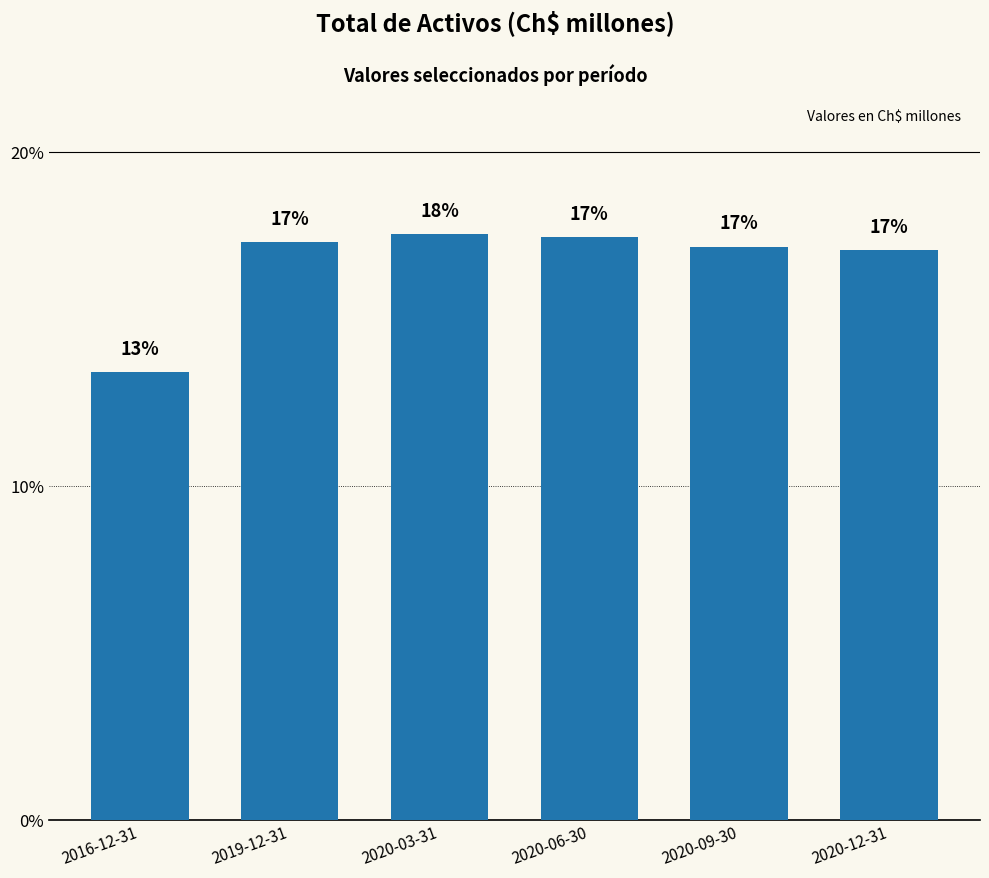

At which category does the chart reach its minimum across all series?

2016-12-31